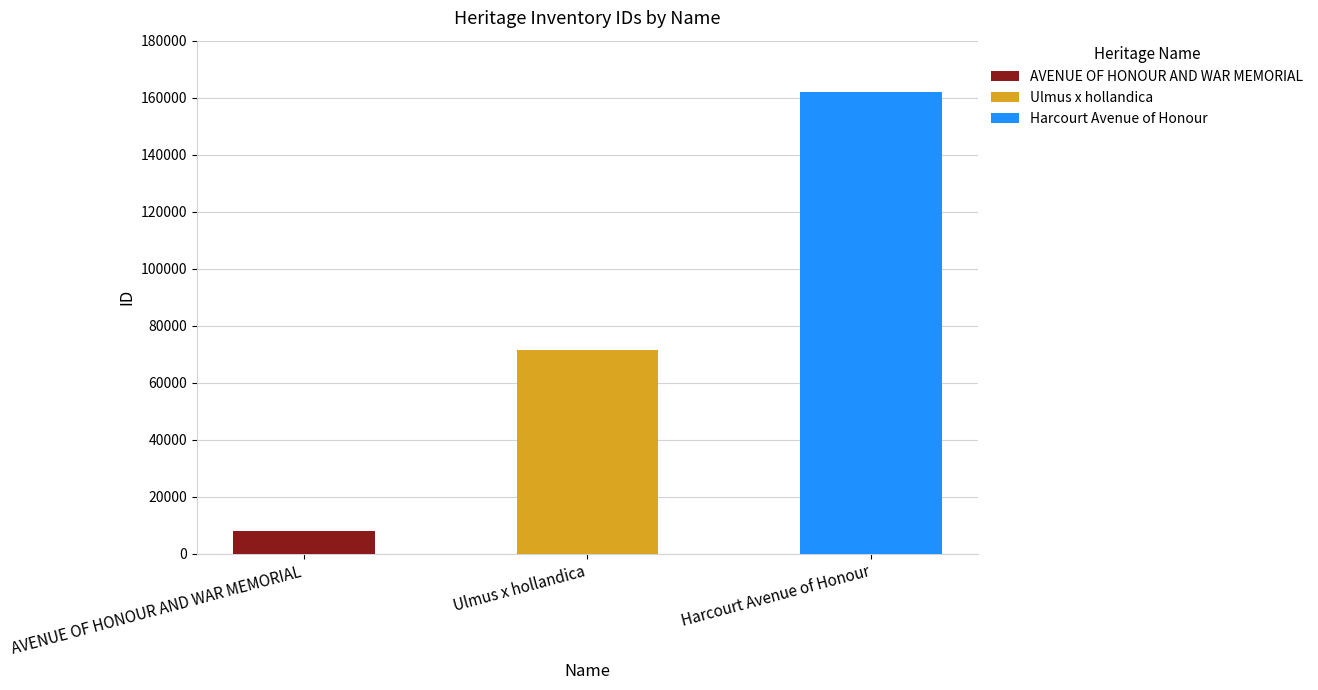

What is the difference between the maximum and minimum values?

153901